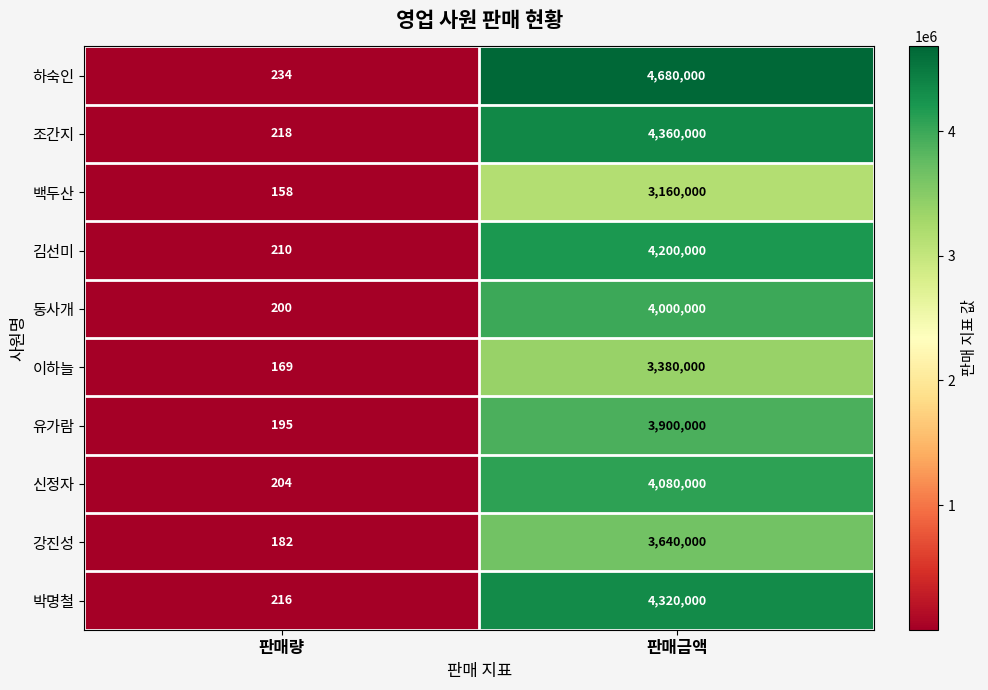

What is the highest value of the 이하늘 series?

3380000